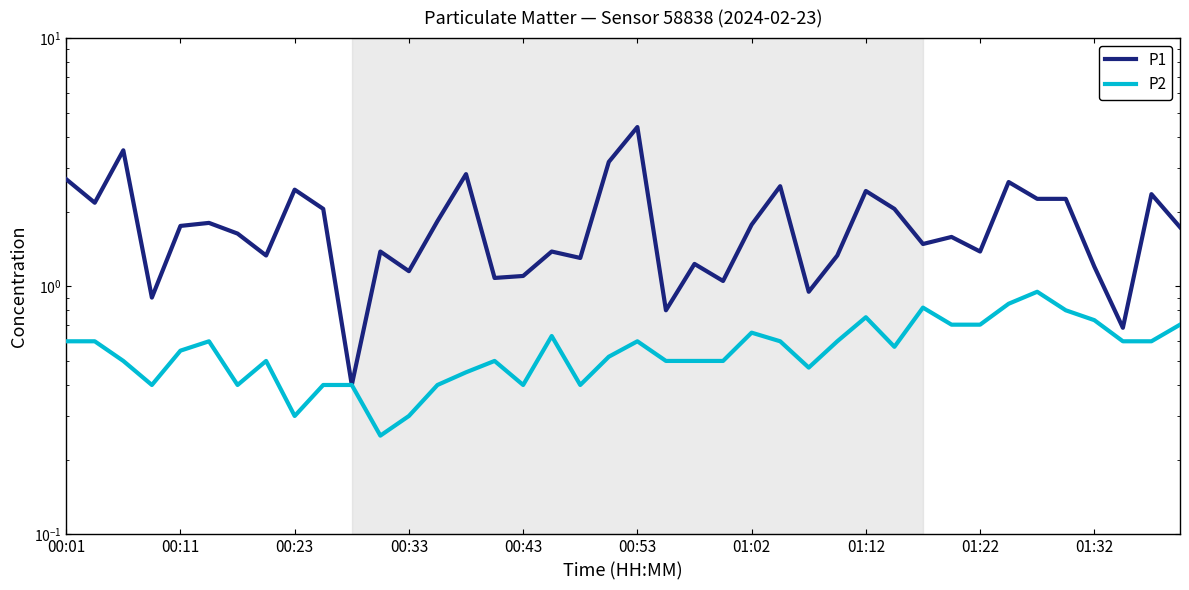

Is the value of P1 at 00:01 greater than the value of P2 at 13?

Yes